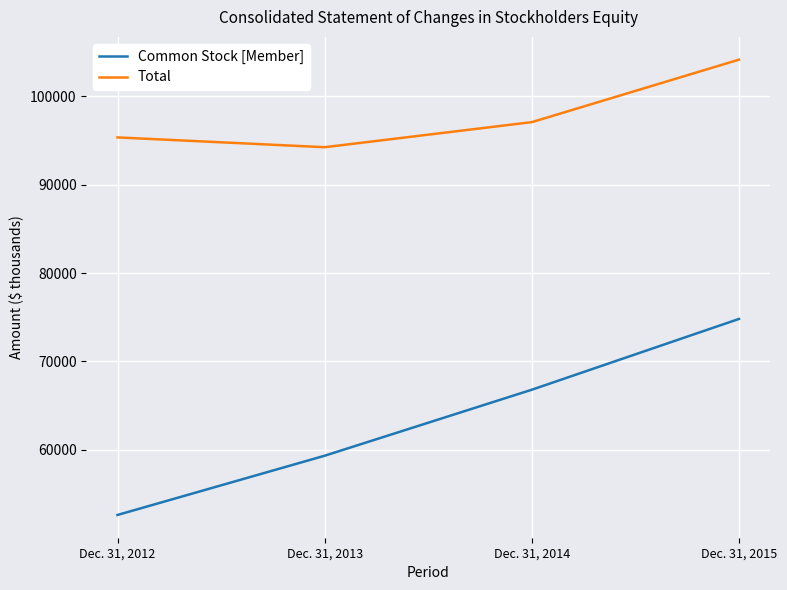

Reading left to right, transcribe all the data shown in this chart.

Common Stock [Member]: 52610	59317	66791	74805
Total: 95358	94249	97088	104162